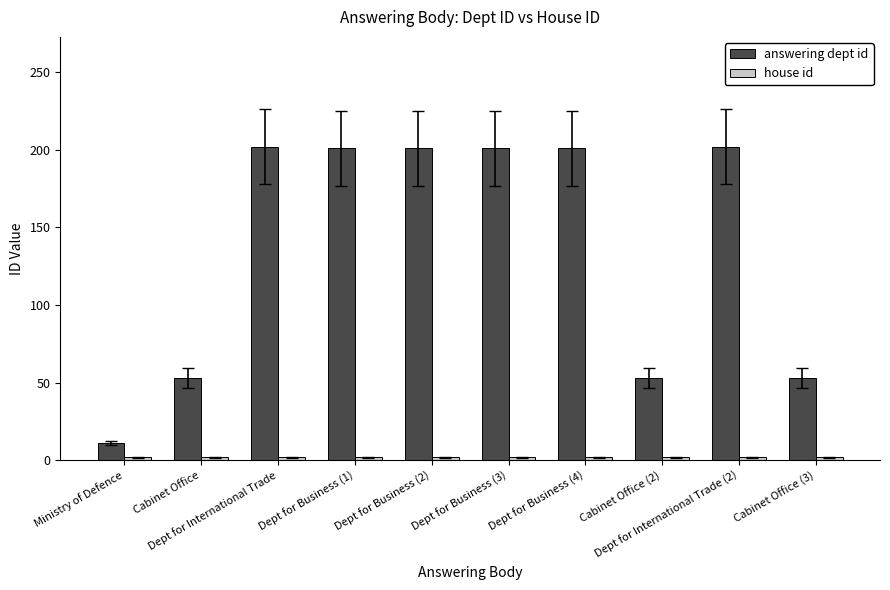

What is the sum of all answering dept id values?

1378